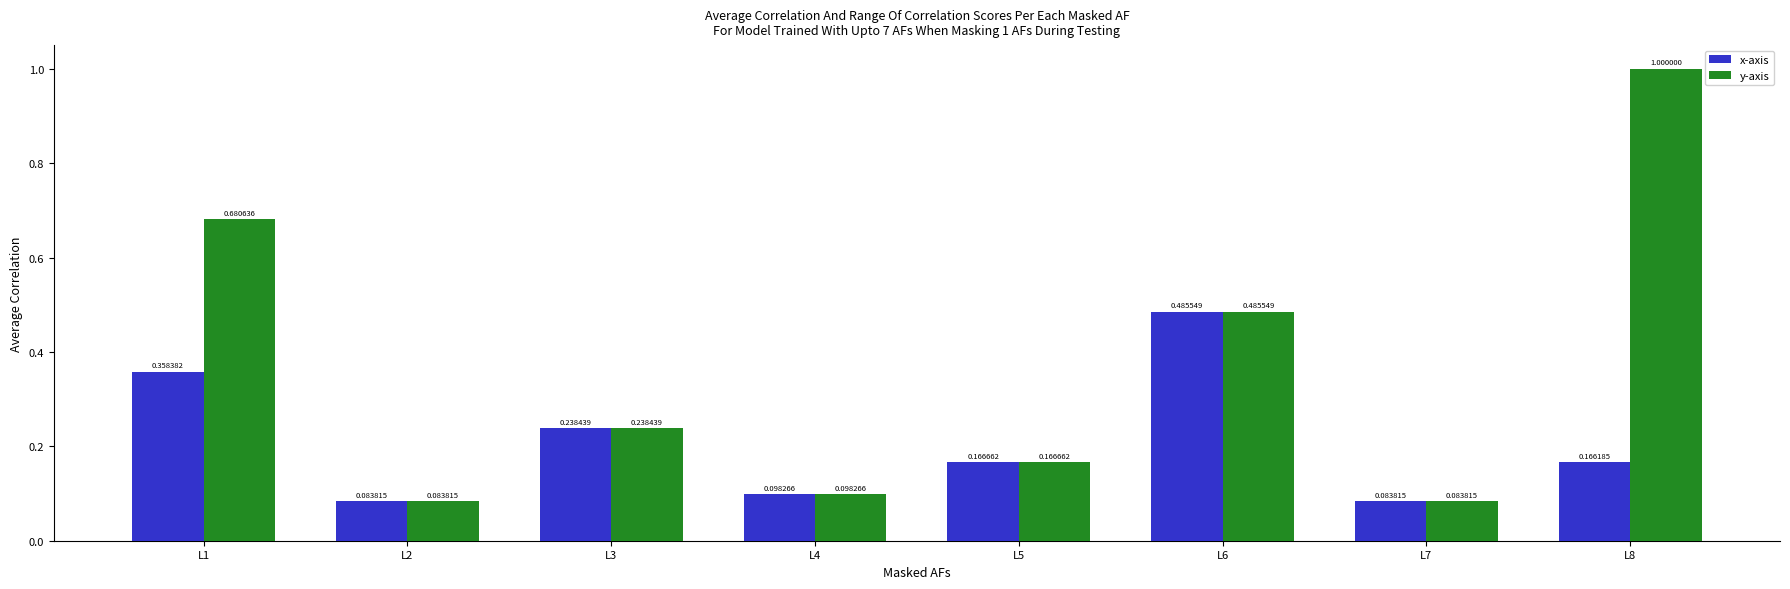

Which series has the widest spread of values?

y-axis